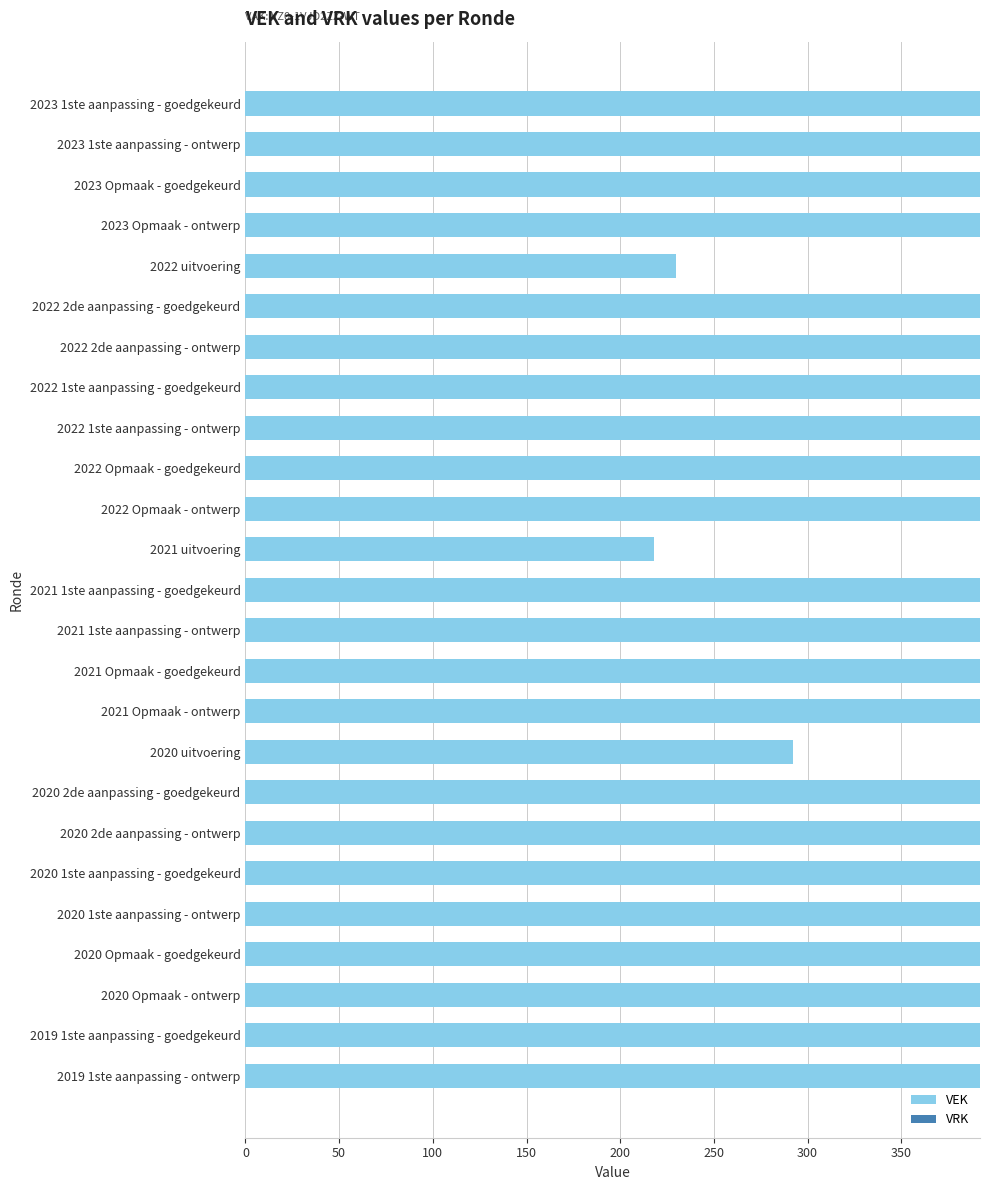

What is the value of the 14th bar from the top?

392